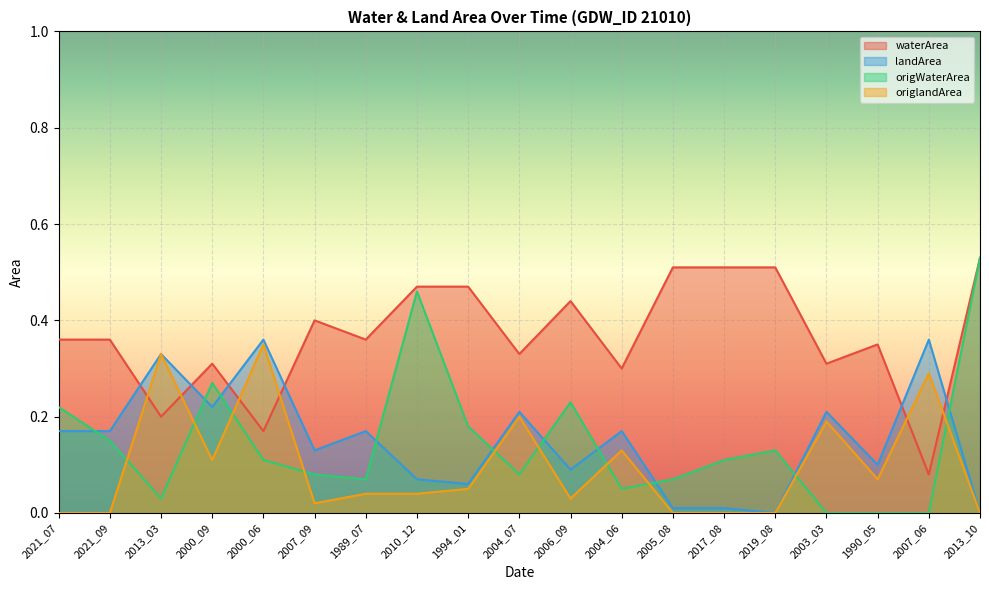

Reading left to right, extract all data points from this chart.

waterArea: 0.4	0.4	0.2	0.3	0.2	0.4	0.4	0.5	0.5	0.3	0.4	0.3	0.5	0.5	0.5	0.3	0.3	0.1	0.5
landArea: 0.2	0.2	0.3	0.2	0.4	0.1	0.2	0.1	0.1	0.2	0.1	0.2	0.0	0.0	0.0	0.2	0.1	0.4	0.0
origWaterArea: 0.2	0.1	0.0	0.3	0.1	0.1	0.1	0.5	0.2	0.1	0.2	0.1	0.1	0.1	0.1	0.0	0.0	0.0	0.5
origlandArea: 0.0	0.0	0.3	0.1	0.3	0.0	0.0	0.0	0.1	0.2	0.0	0.1	0.0	0.0	0.0	0.2	0.1	0.3	0.0